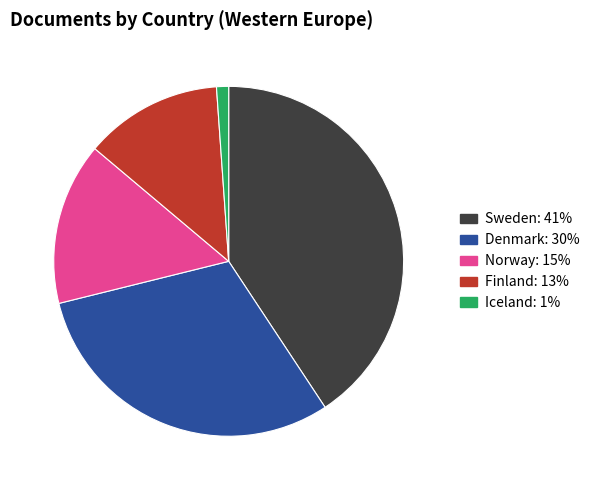

Approximately how many times larger is the value at Iceland compared to Norway?

0.1